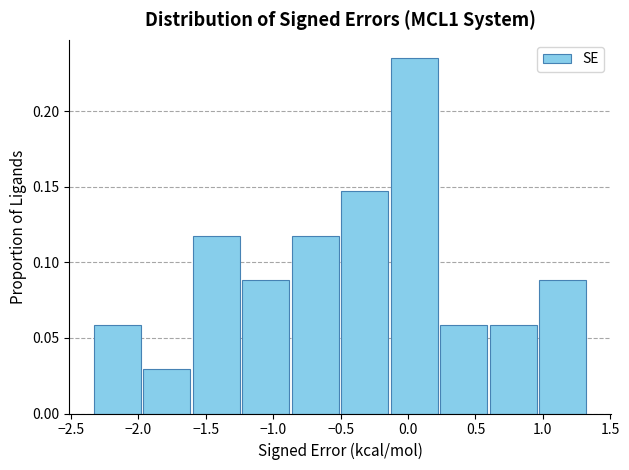

Reading left to right, list every bar in this chart as the range it spans on the x-axis followed by its height. Neither the bar edges nor the heights are printed on the chart, so give them approximately, as read against the axes.

-2.35 to -1.95: 0.060
-1.95 to -1.60: 0.030
-1.60 to -1.25: 0.120
-1.25 to -0.85: 0.090
-0.85 to -0.50: 0.120
-0.50 to -0.15: 0.145
-0.15 to 0.25: 0.235
0.25 to 0.60: 0.060
0.60 to 0.95: 0.060
0.95 to 1.35: 0.090